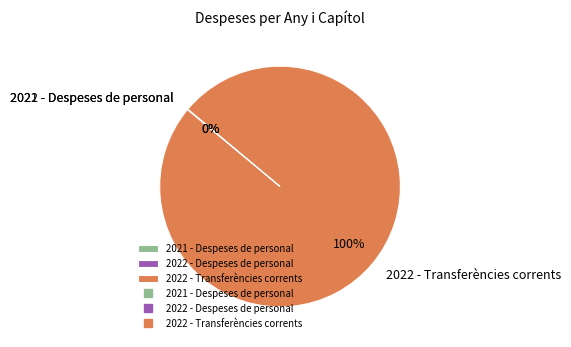

Is there any slice that represents more than half of the pie?

Yes